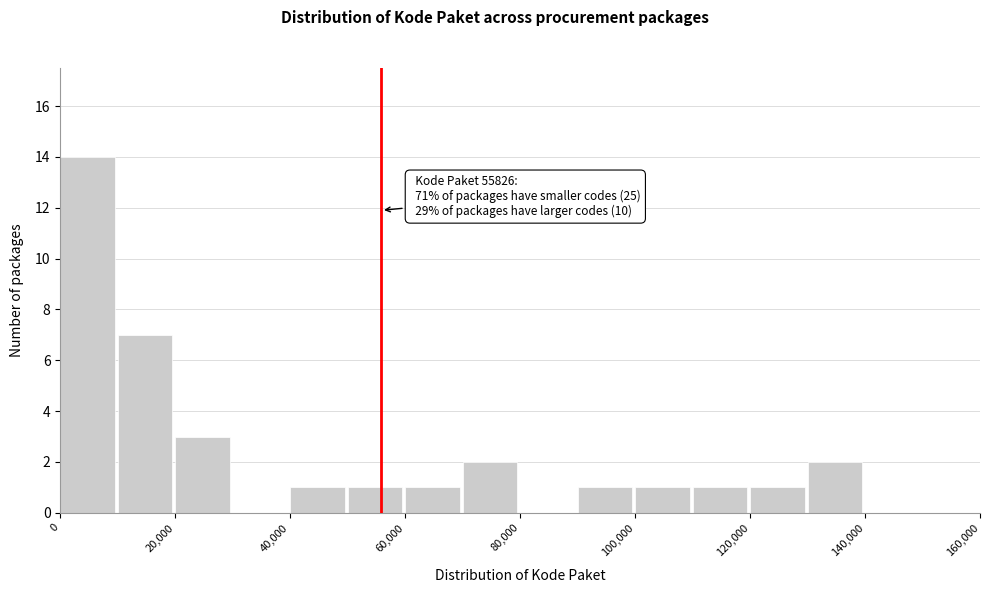

Over which range of the x-axis is the bar tallest?

0 to 10000